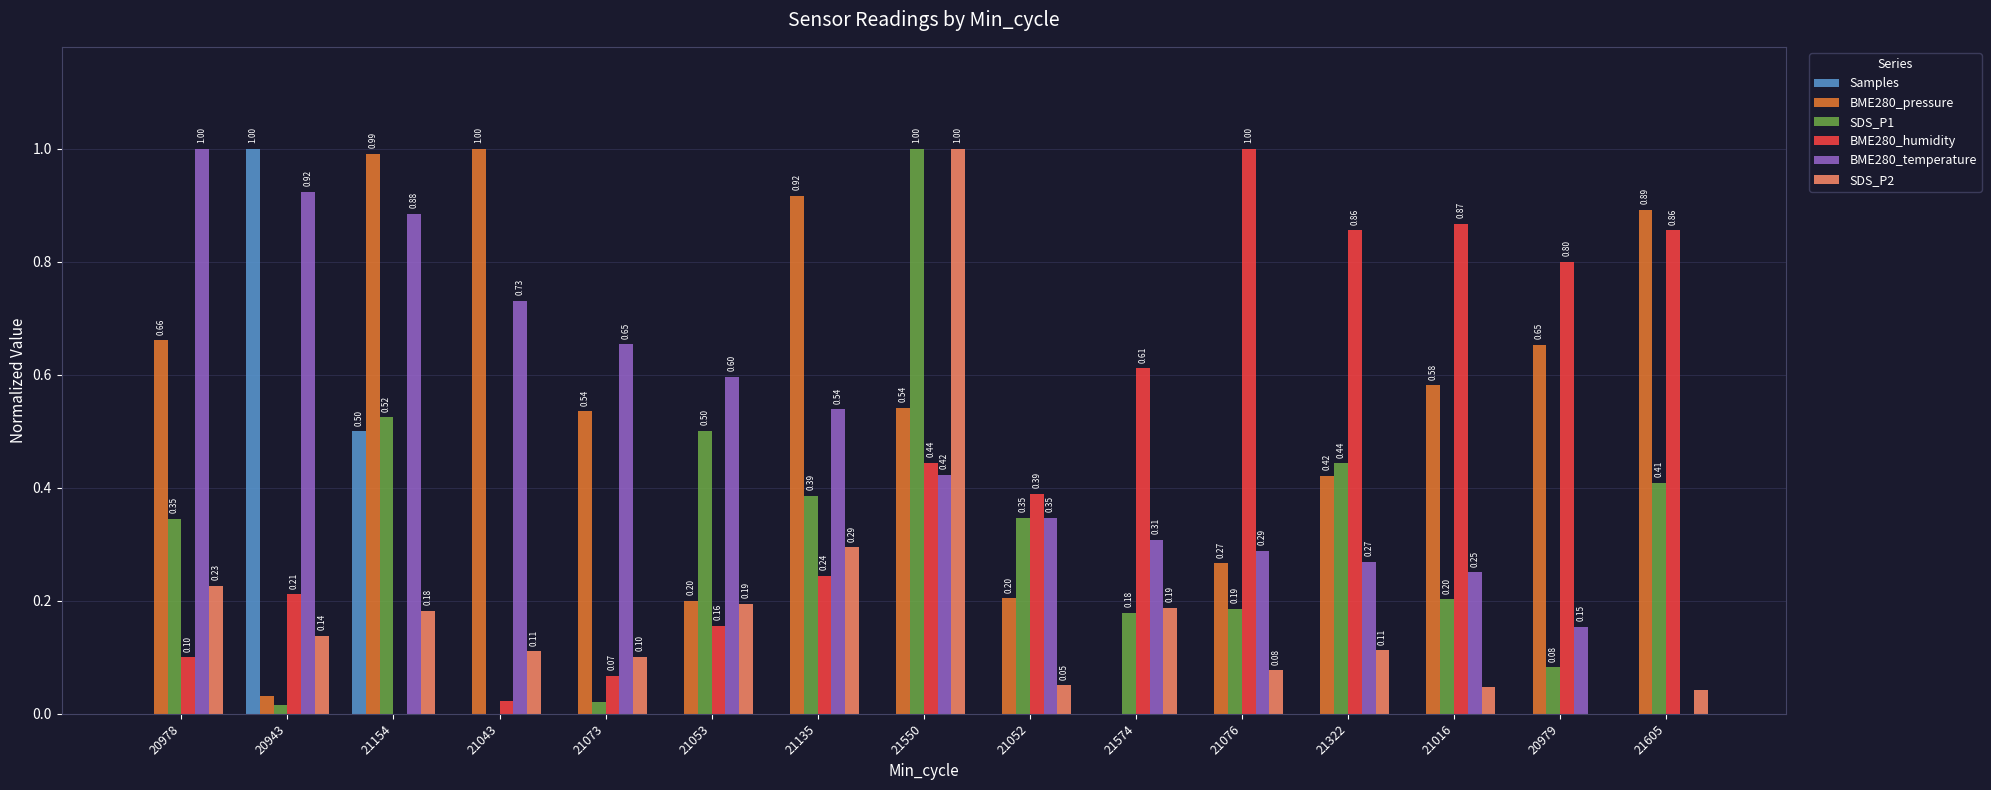

Which series has the largest total across all categories?

BME280_pressure